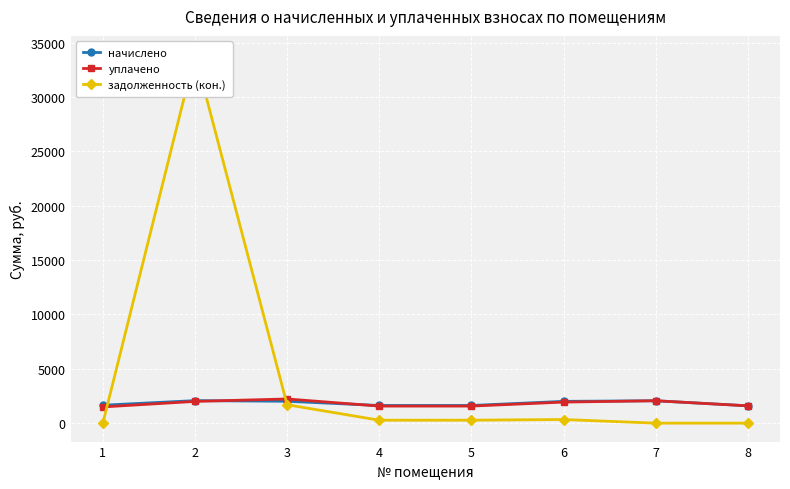

Reading left to right, what are all the values shown in this chart?

начислено: 1=1650.6	2=2071.7	3=2012.0	4=1624.6	5=1624.6	6=2004.6	7=2060.5	8=1594.7
уплачено: 1=1492.0	2=2000.0	3=2224.4	4=1569.6	5=1569.6	6=1936.8	7=2060.5	8=1594.7
задолженность (кон.): 1=0.0	2=33939.3	3=1692.7	4=270.8	5=270.8	6=334.1	7=0.0	8=0.0